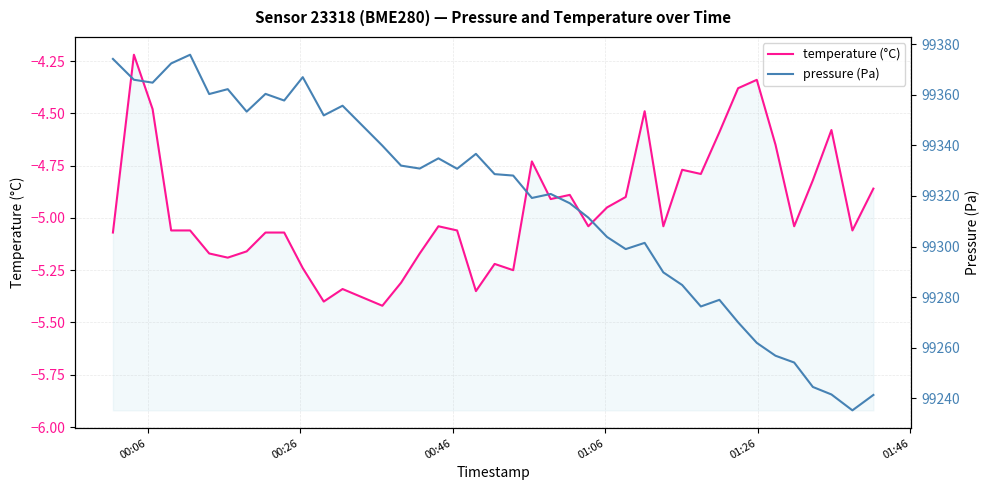

What is the difference between the second highest and minimum values in the temperature (°C) series?

1.1